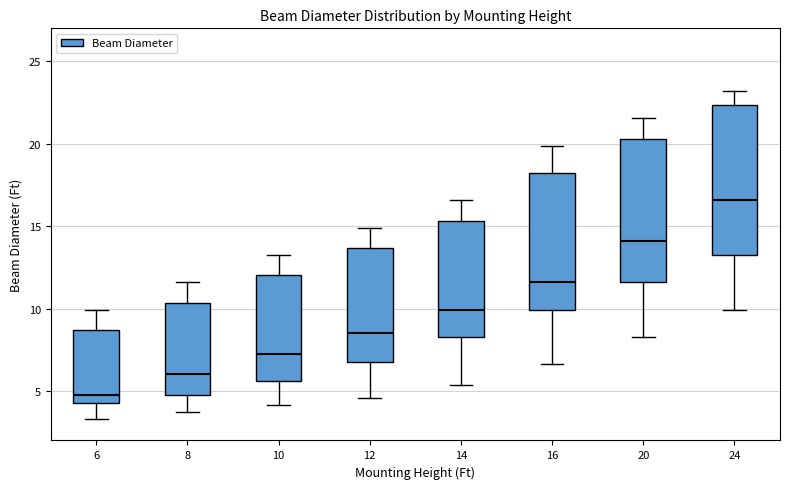

Where is the upper edge of the box at x = 14 on the y-axis? The values are not printed on the chart, so give them approximately, as read against the axis.

15.5